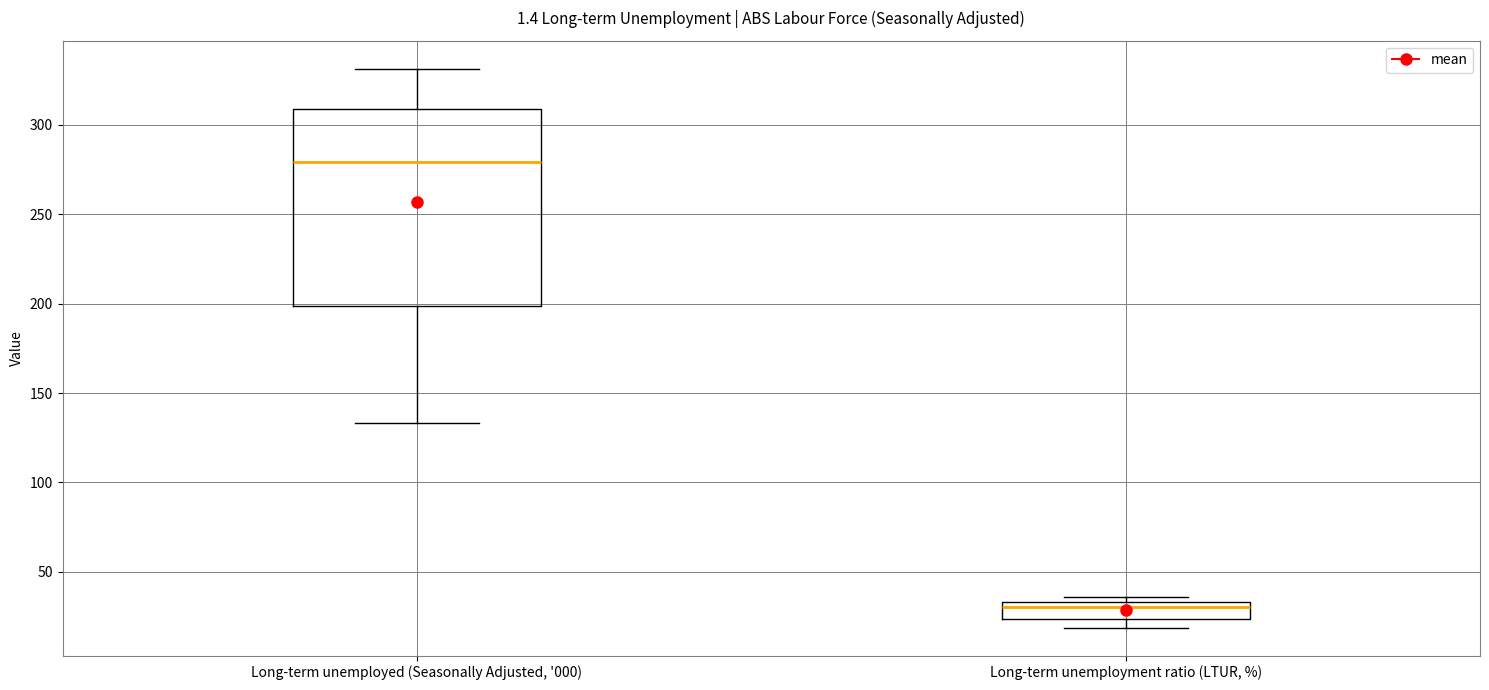

Reading left to right, read every box against the y-axis: the position of its median line, the range the box covers, and the ends of its whiskers. The values are not printed on the chart, so give them approximately, as read against the axis.

Long-term unemployed (Seasonally Adjusted, '000): median 280, box 200 to 310, whiskers 135 to 330
Long-term unemployment ratio (LTUR, %): median 30, box 25 to 35, whiskers 20 to 35 (just above the box's upper edge)